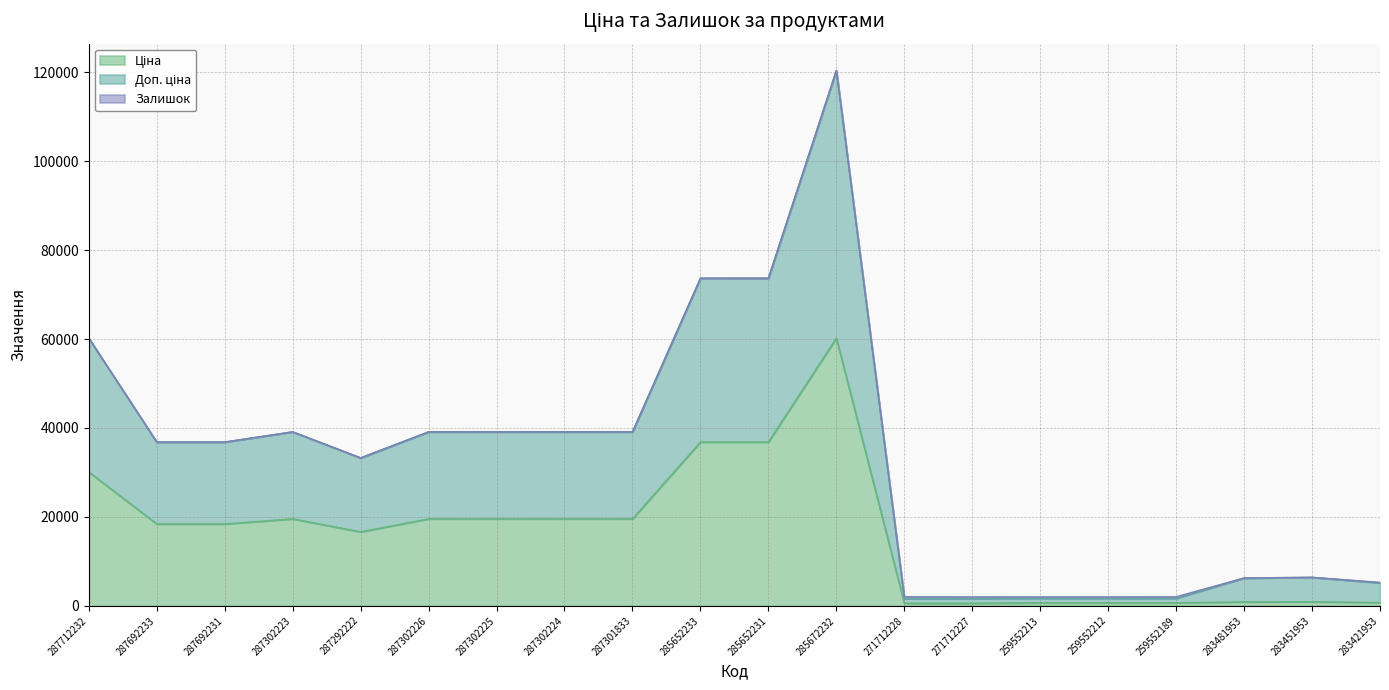

Which series has the widest spread of values?

Доп. ціна